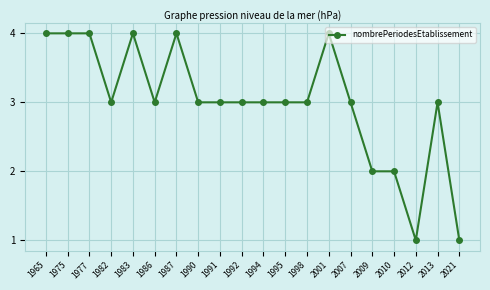

Approximately how many times larger is the value at 1991 compared to 1992?

1.0